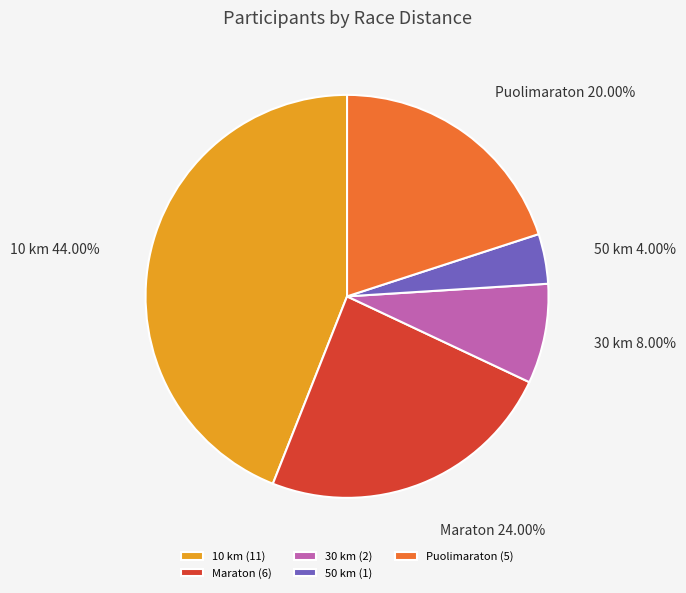

How many segments does this pie chart have?

5